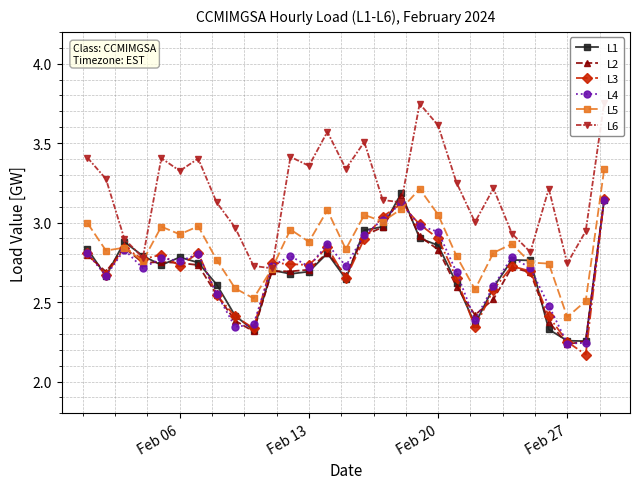

The value of L1 at Feb 06 is 2.8. True or false?

True